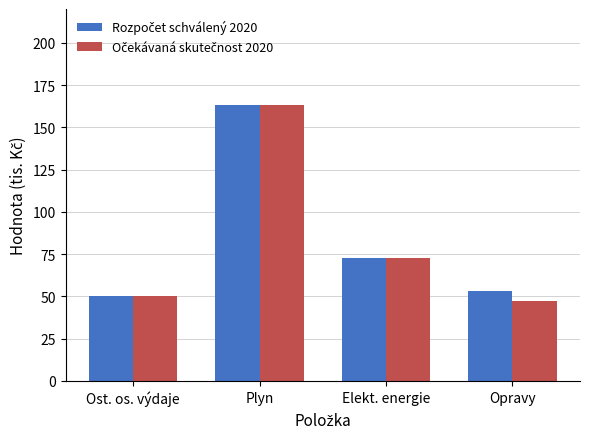

At which category is the sum across all series the highest?

Plyn